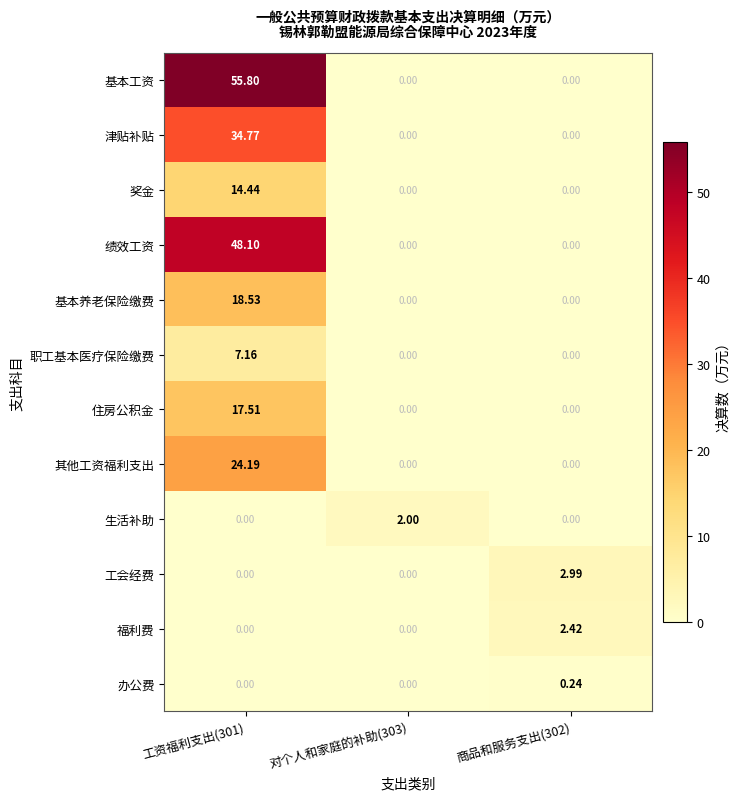

Rank the series by their maximum value, from lowest to highest.

办公费, 生活补助, 福利费, 工会经费, 职工基本医疗保险缴费, 奖金, 住房公积金, 基本养老保险缴费, 其他工资福利支出, 津贴补贴, 绩效工资, 基本工资